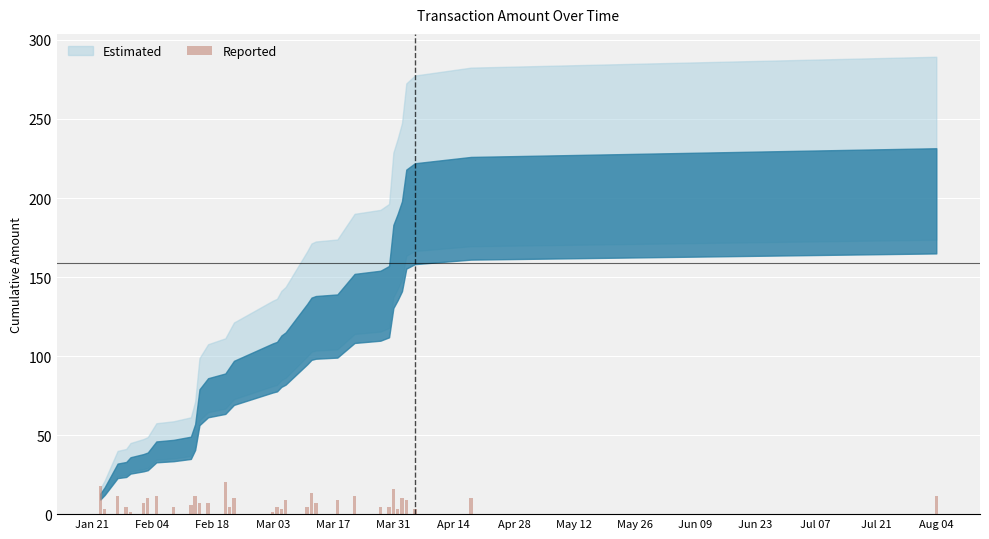

What is the difference between the maximum and minimum values?

19.1